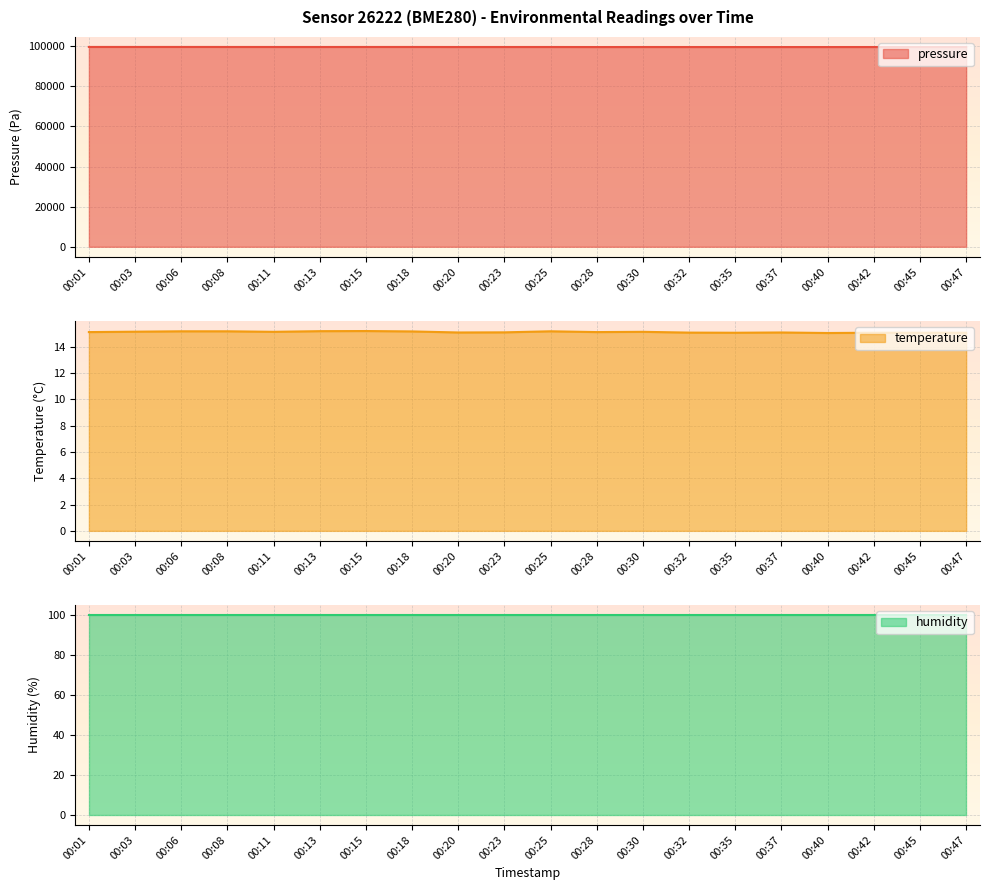

How many data points in pressure are less than 99628?

10